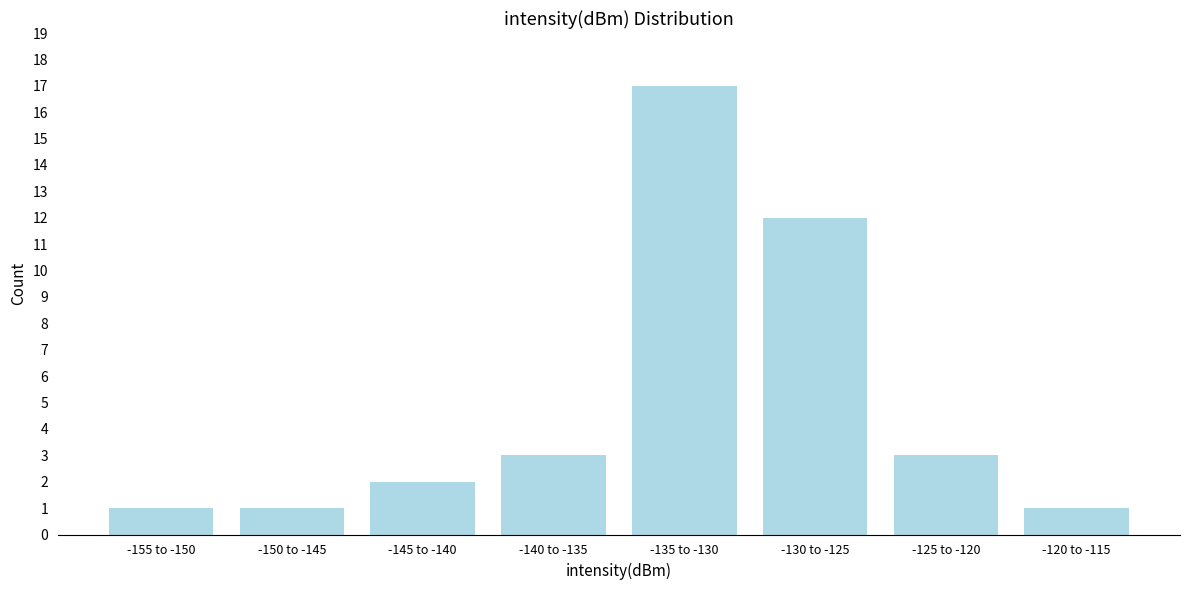

Reading left to right, what are all the values shown in this chart?

1	1	2	3	17	12	3	1